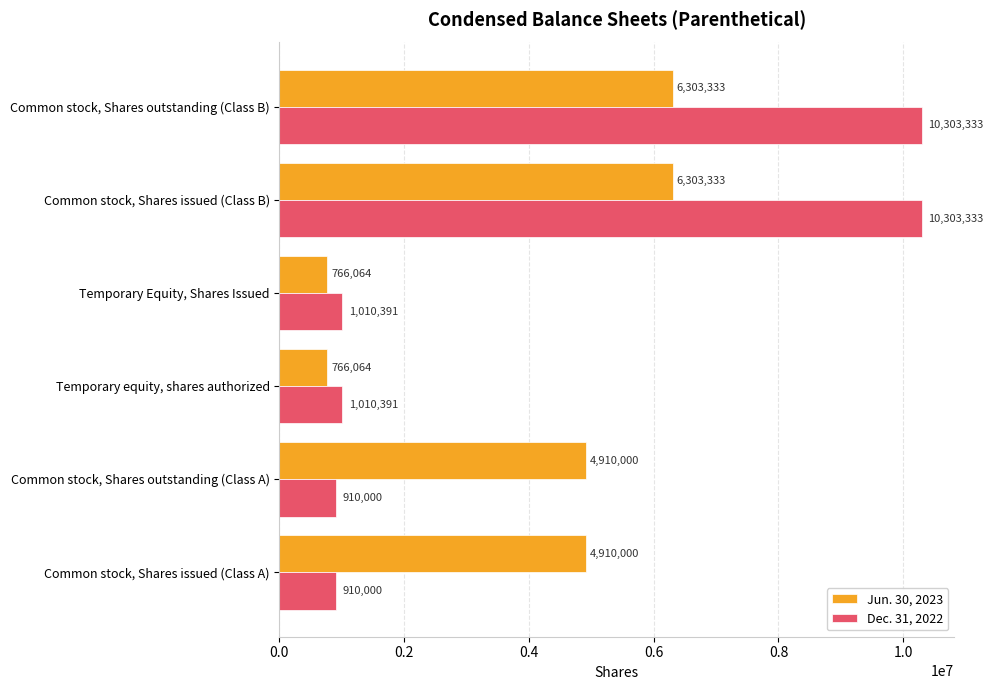

What is the difference between the highest and lowest values at Temporary equity, shares authorized?

244327